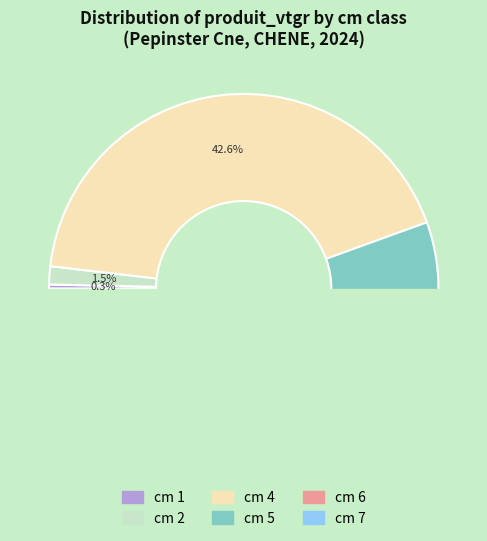

How many segments does this pie chart have?

6